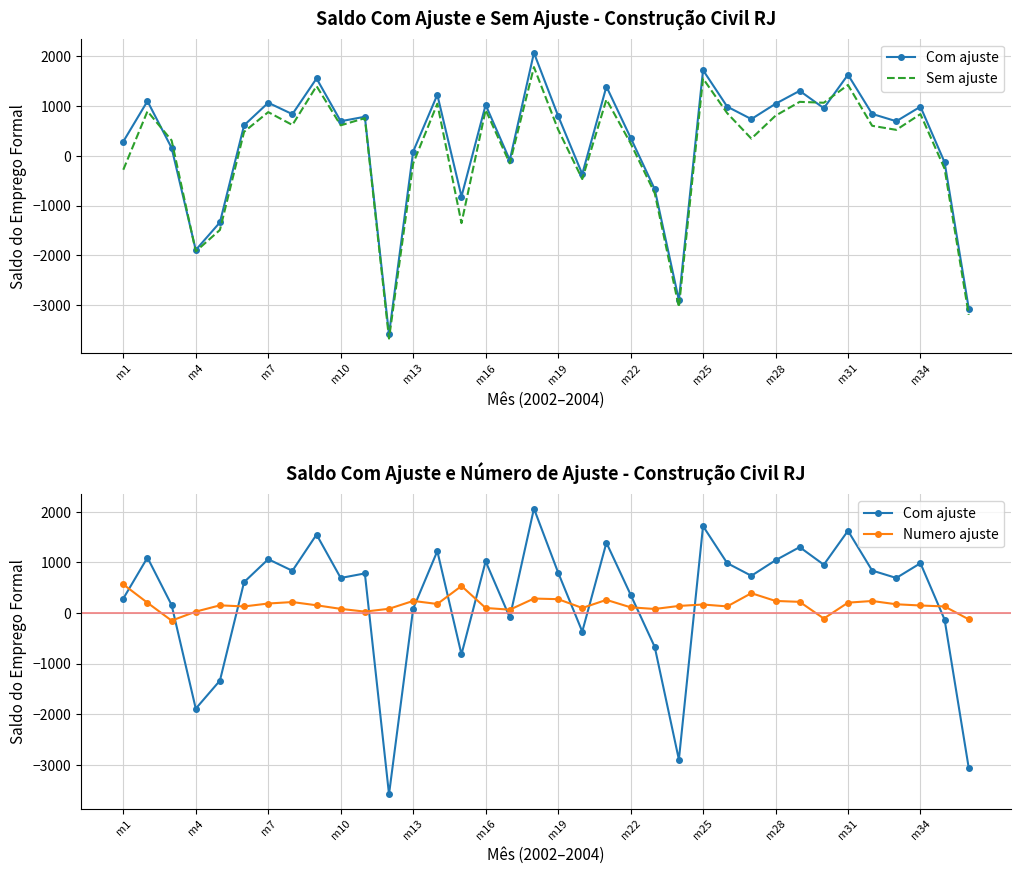

How many interior local valleys does the Com ajuste series have?

11